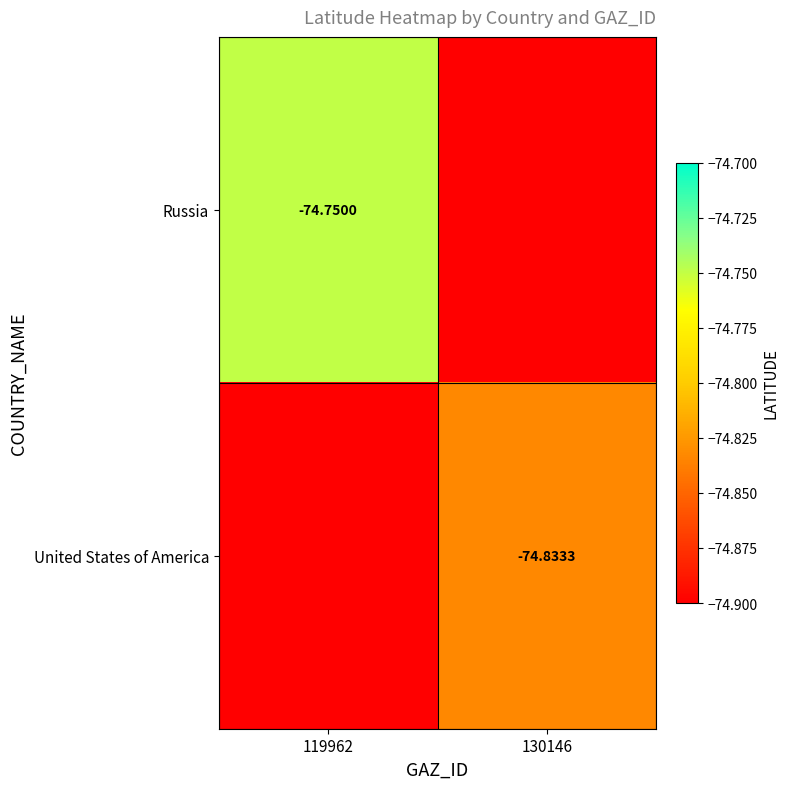

The United States of America series shows -74.8 at 130146. True or false?

True